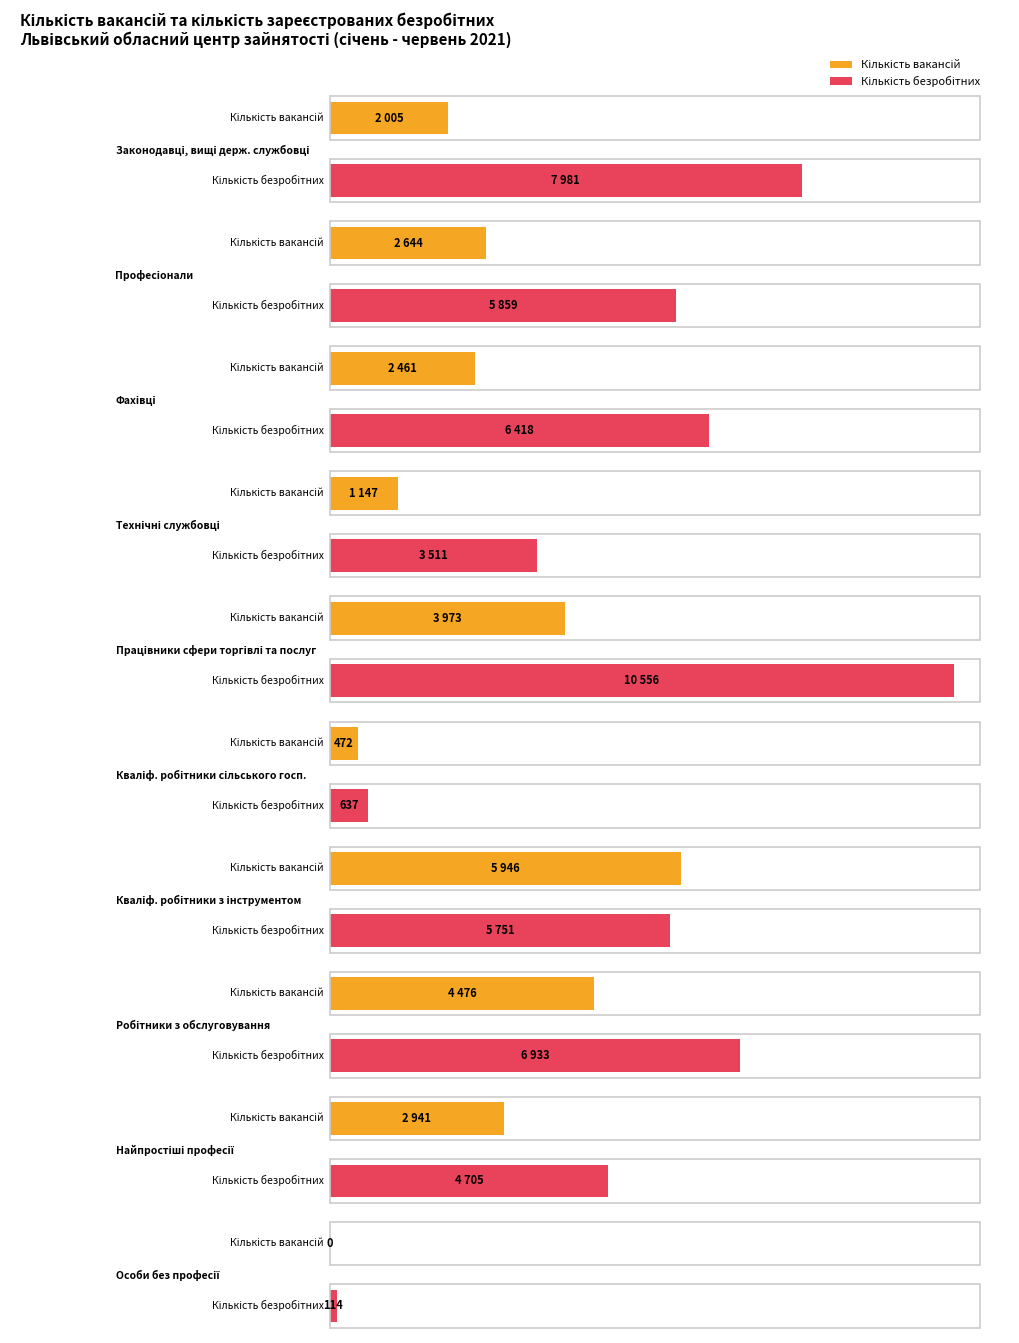

How many data points in Кількість вакансій are less than 2644?

5